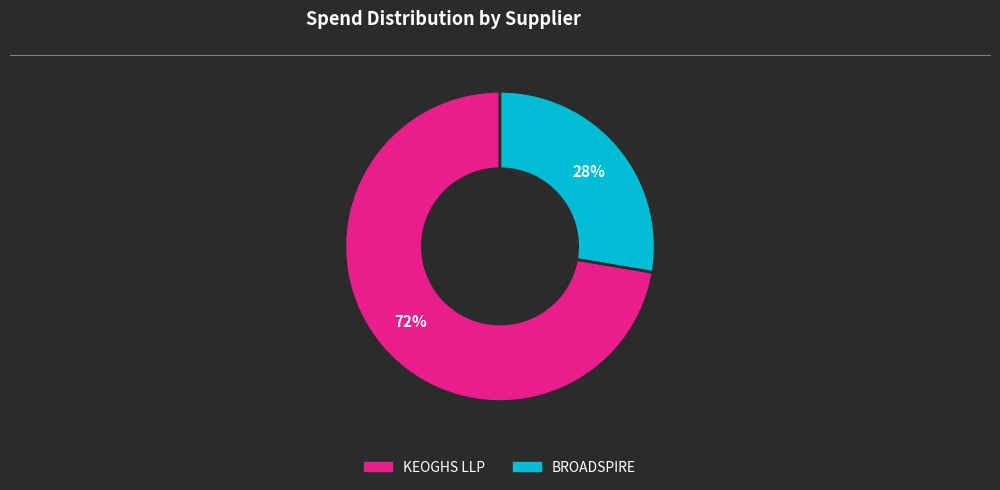

True or false: KEOGHS LLP accounts for 72% of the total.

True